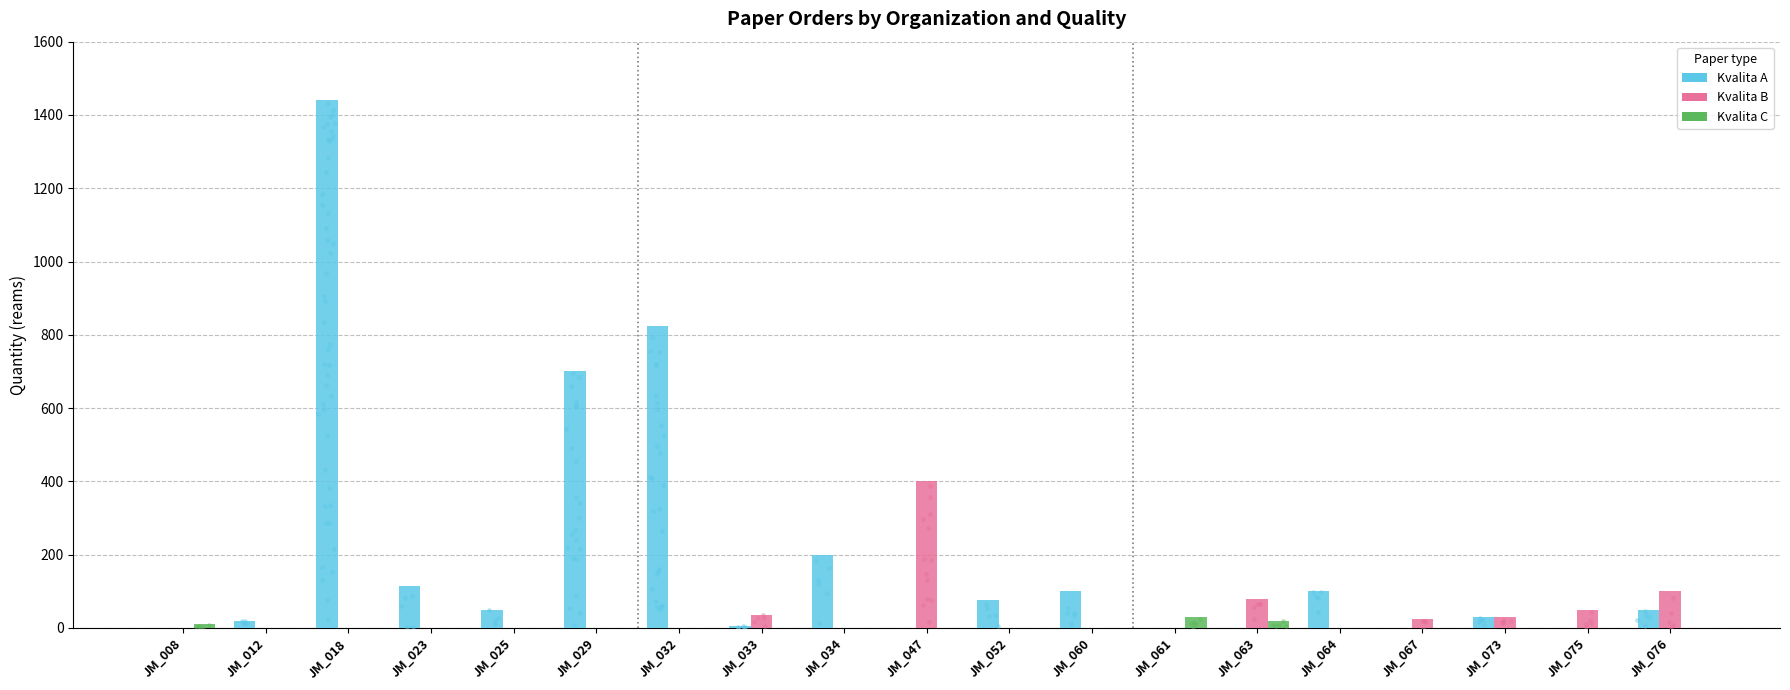

Is the value of XEROGRAFICKÝ PAPÍR A4, KVALITA C, BÍLÝ at JM_047 greater than the value of XEROGRAFICKÝ PAPÍR A4, KVALITA A, BÍLÝ at JM_073?

No